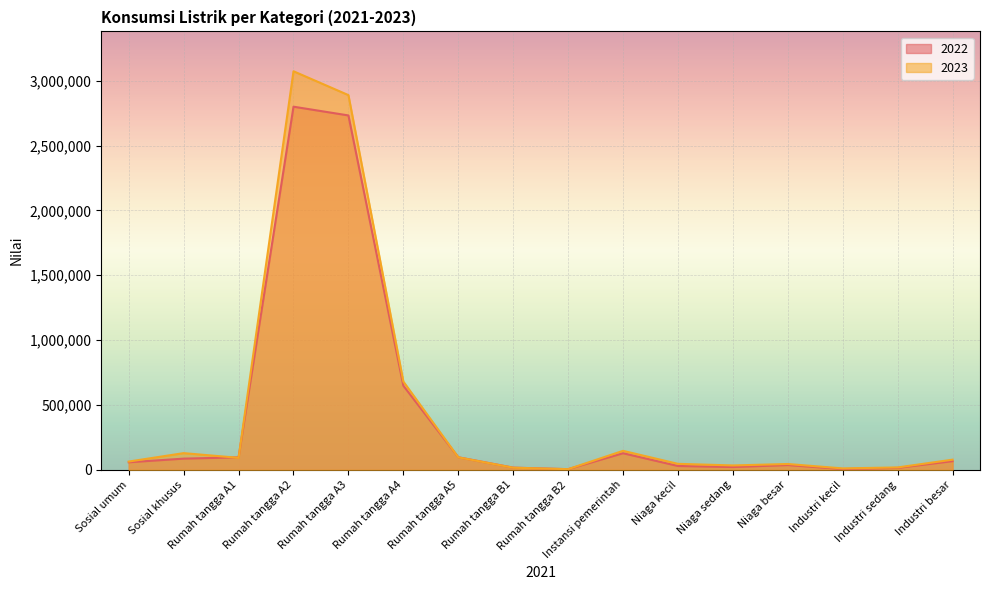

Which label corresponds to the smallest value in the chart?

Rumah tangga B2